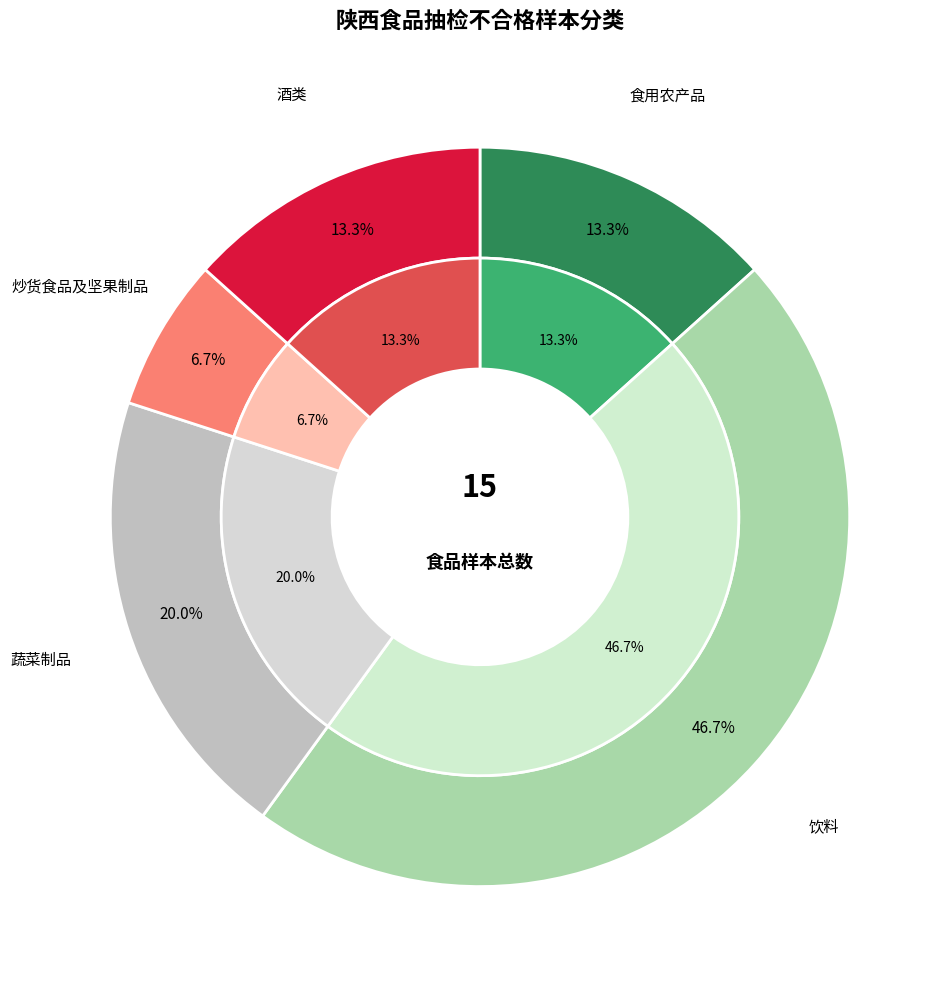

The 炒货食品及坚果制品 slice represents 20% of the pie. True or false?

False